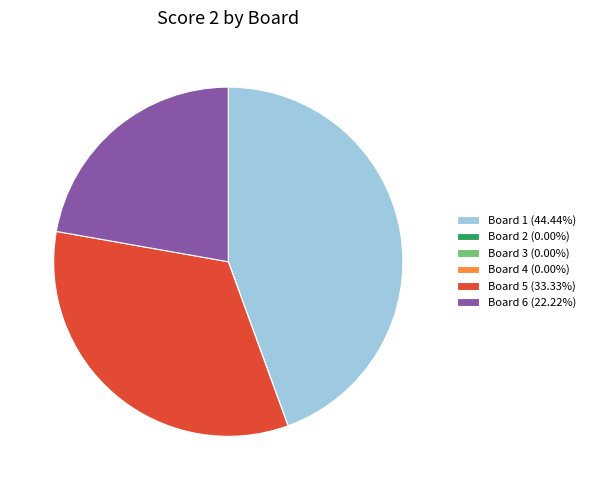

Does any single category account for the majority?

No